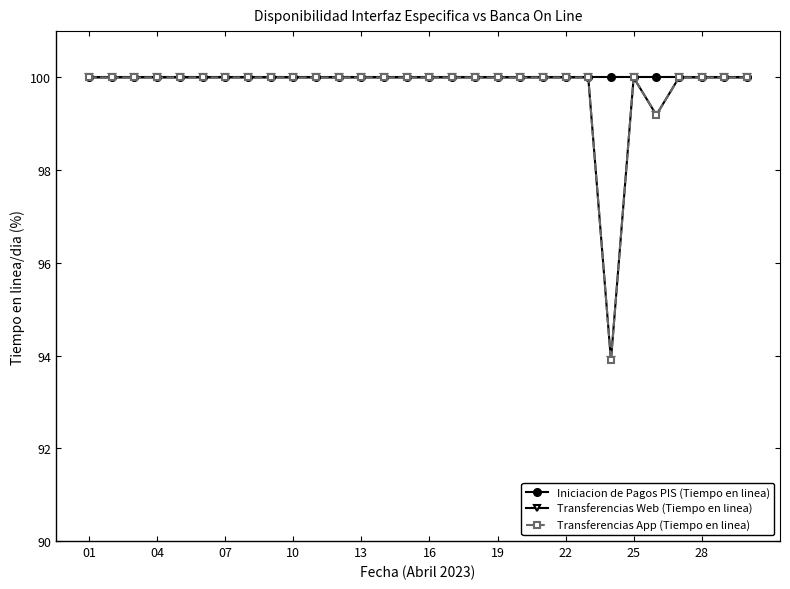

Does the chart have visible grid lines?

No